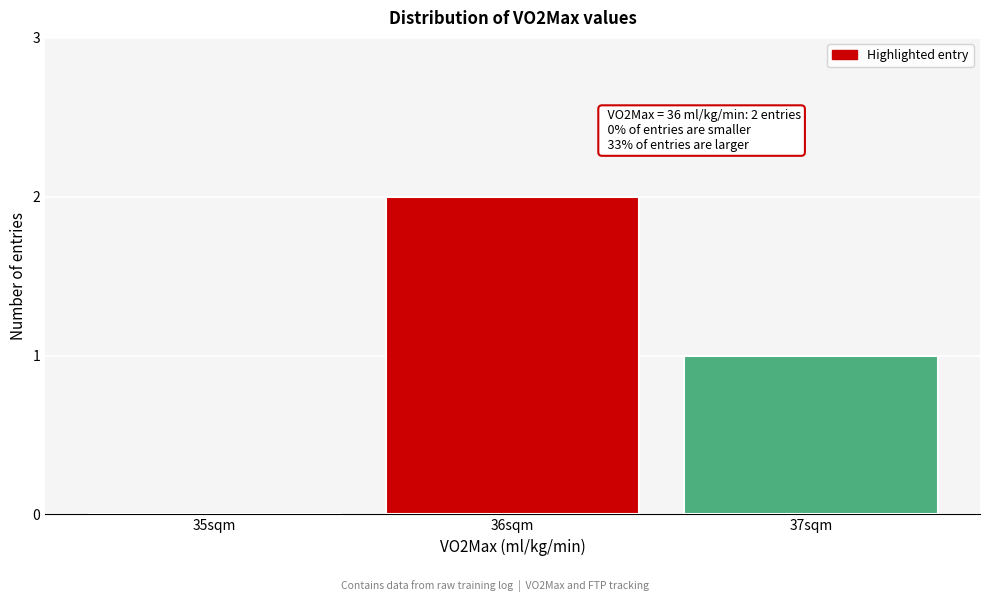

Reading right to left, list all the values displayed in this chart.

37sqm=1	36sqm=2	35sqm=0